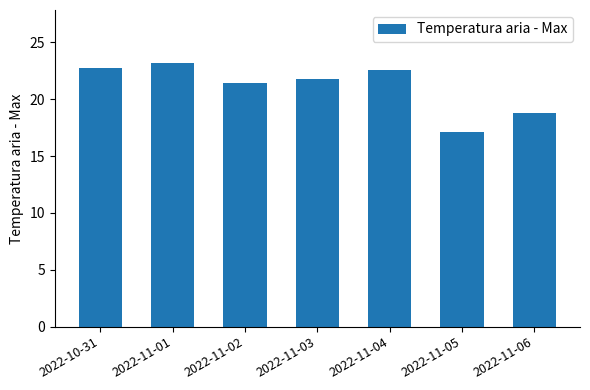

What is the difference between the maximum and minimum values?

6.1